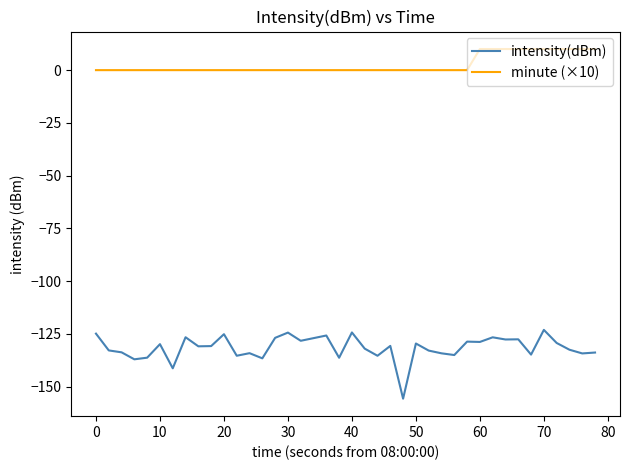

What is the minimum value shown in the chart?

-155.7